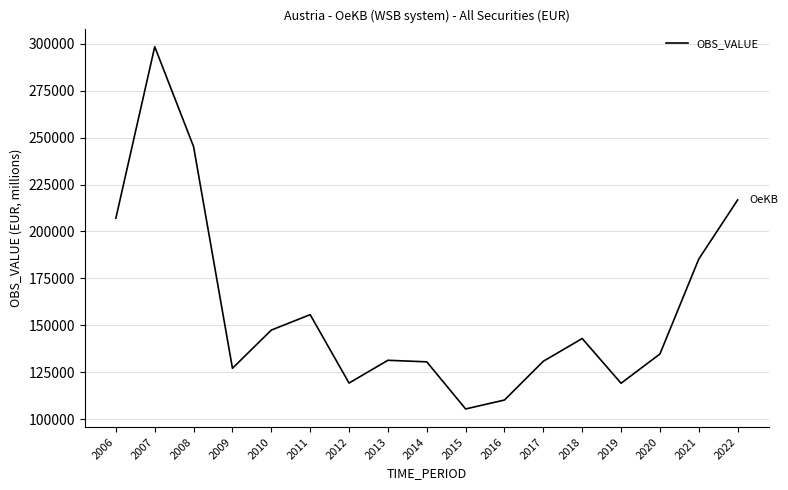

True or false: there are more than 0 points higher than both neighbors.

True